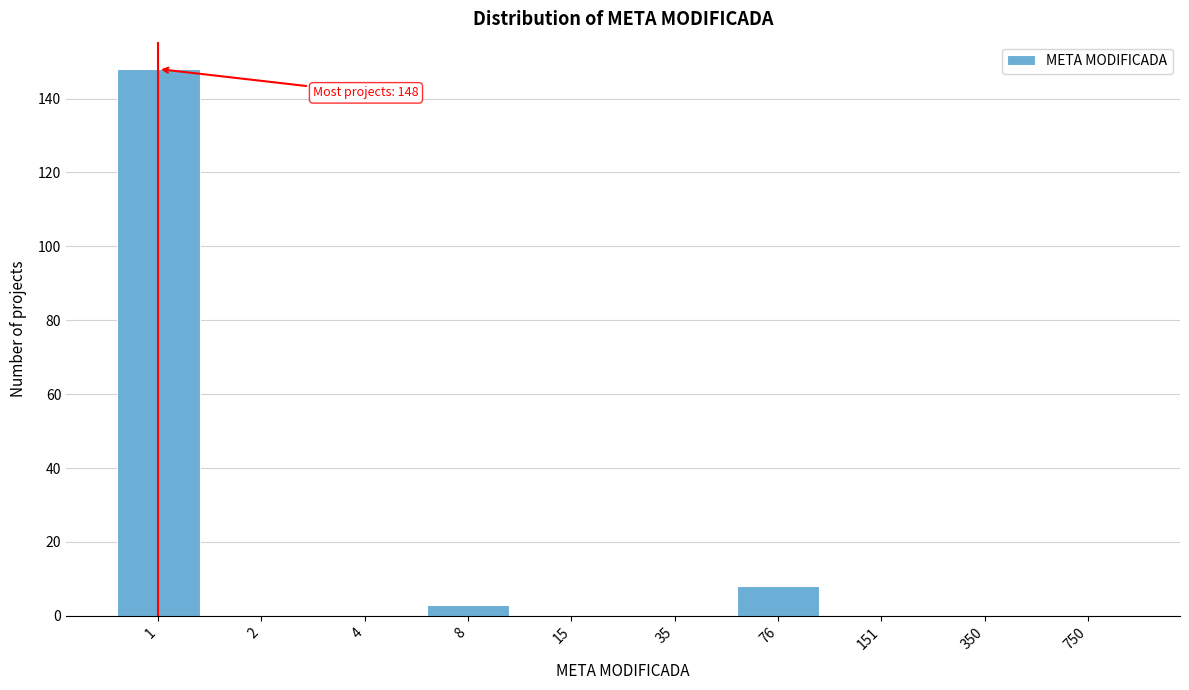

Reading left to right, list all the values displayed in this chart.

1=148	2=0	4=0	8=3	15=0	35=0	76=8	151=0	350=0	750=0